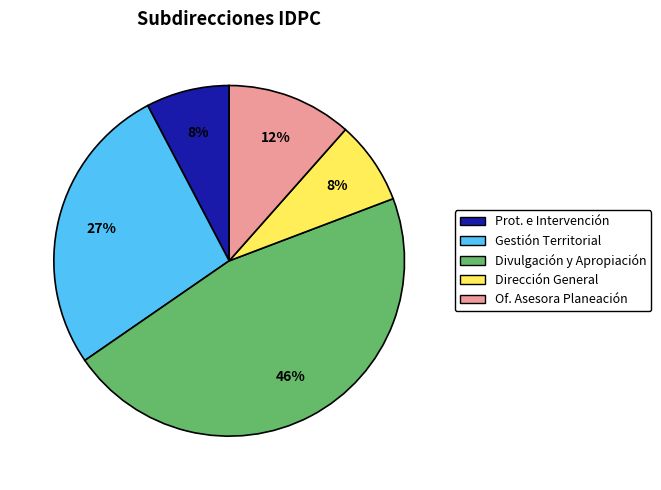

To the nearest percent, what portion does Of. Asesora Planeación represent?

12%